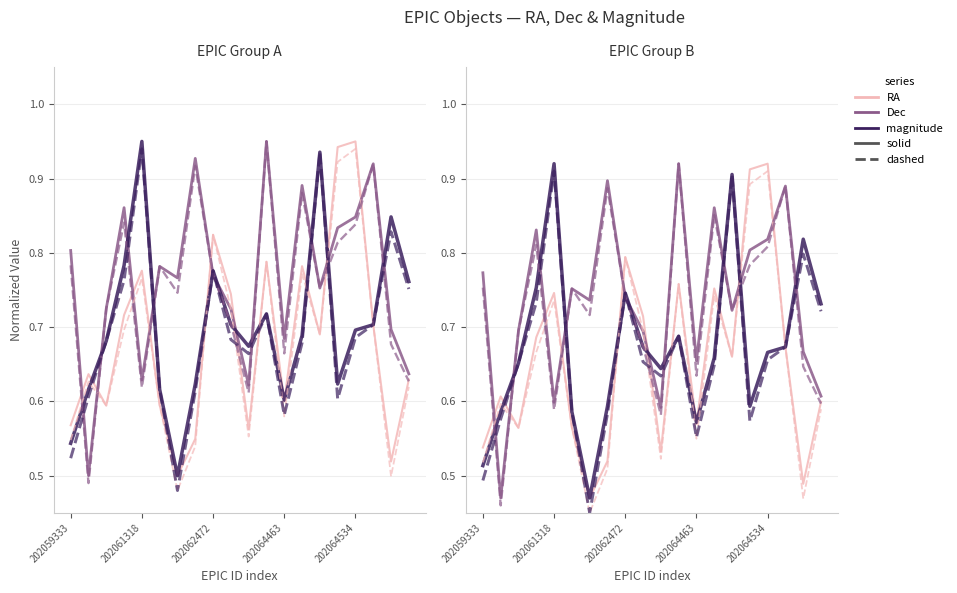

True or false: RA (J2000) [deg] (dashed) and RA (J2000) [deg] intersect in this chart.

False